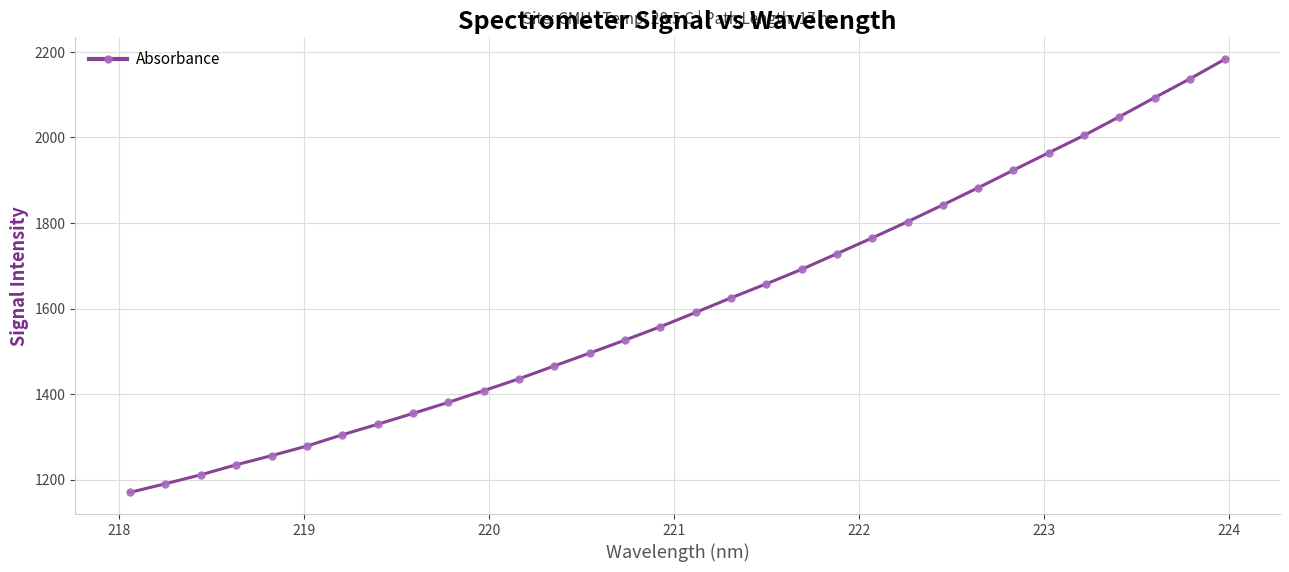

What is the minimum value shown in the chart?

1170.5